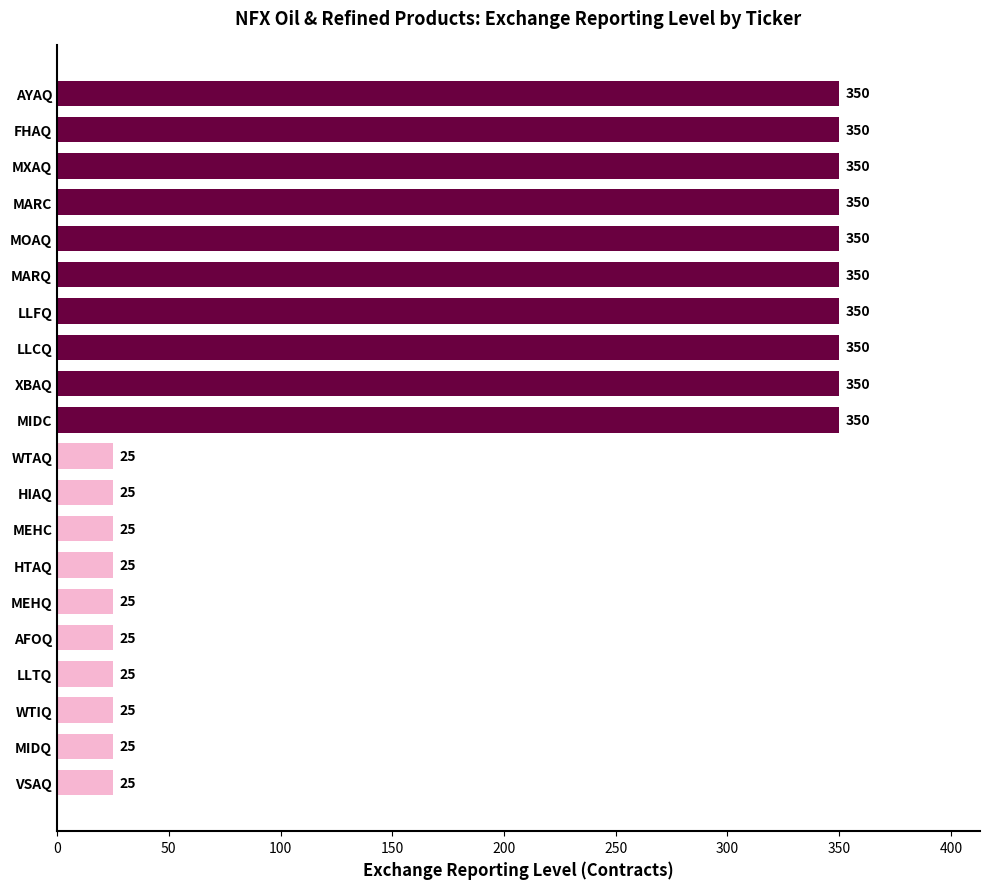

The value at XBAQ is 106. True or false?

False